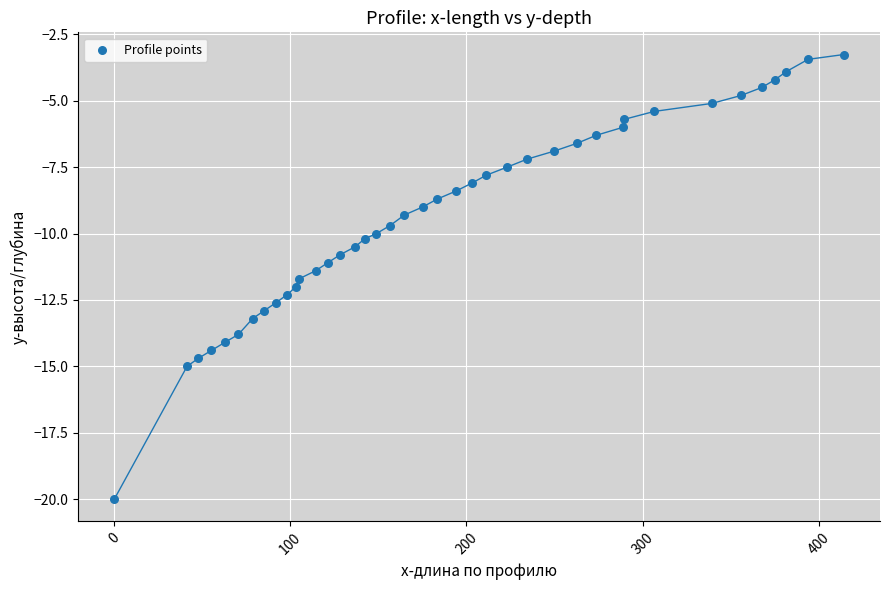

What is the range of X values (max minus min)?

414.1